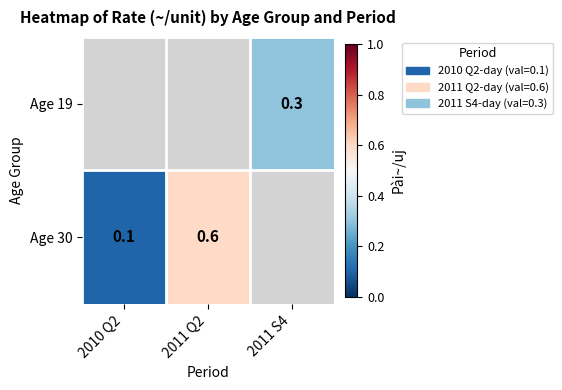

What is the difference between the Age 30 values at 2010 Q2 and 2011 Q2?

0.5